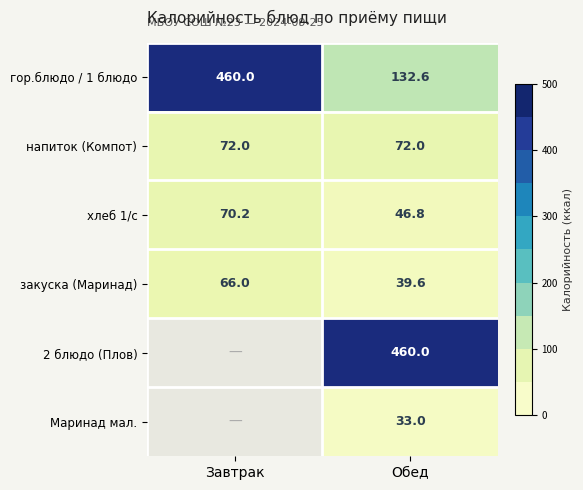

Which has a higher value, Завтрак or Обед?

Завтрак